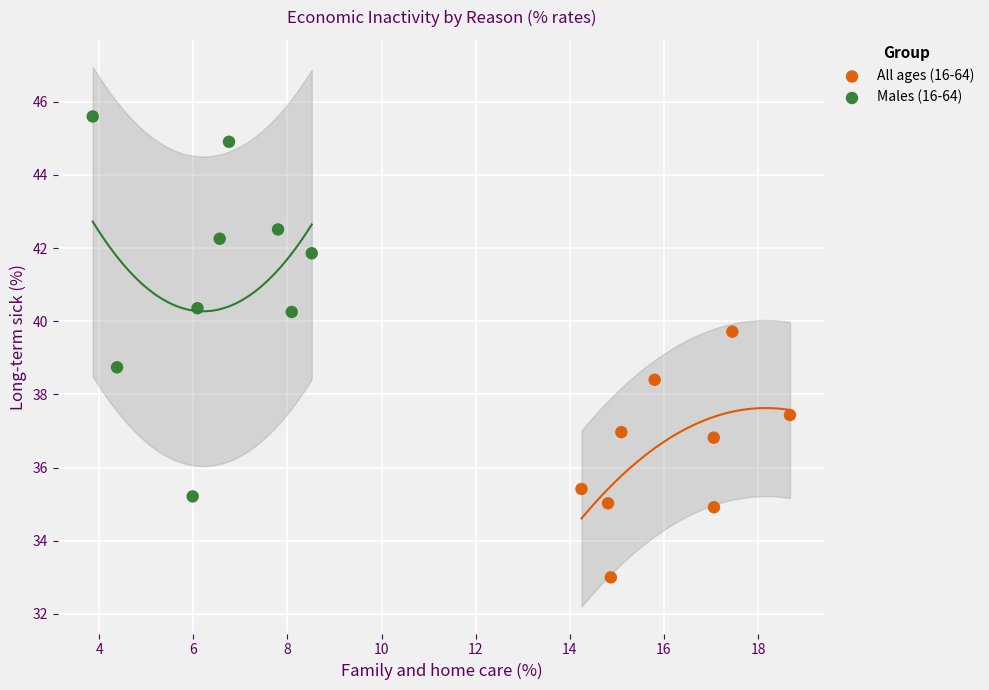

Which series contains the highest Y value?

Males (16-64)